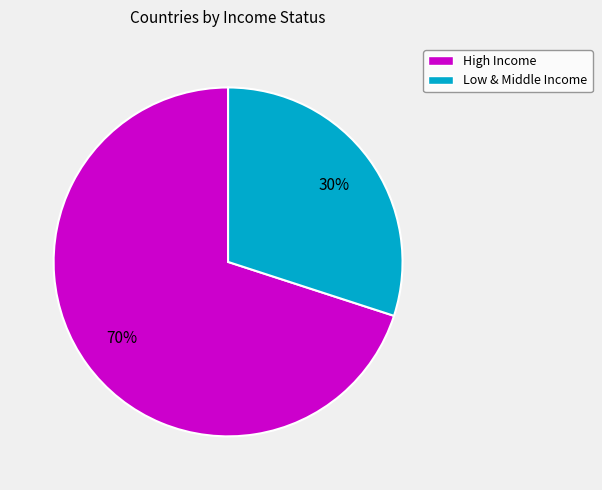

Which slice is the largest?

High Income